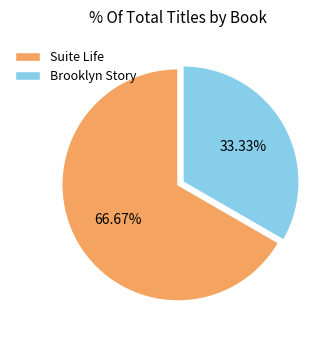

To the nearest percent, what is the difference between the Brooklyn Story and Suite Life slice percentages?

33%